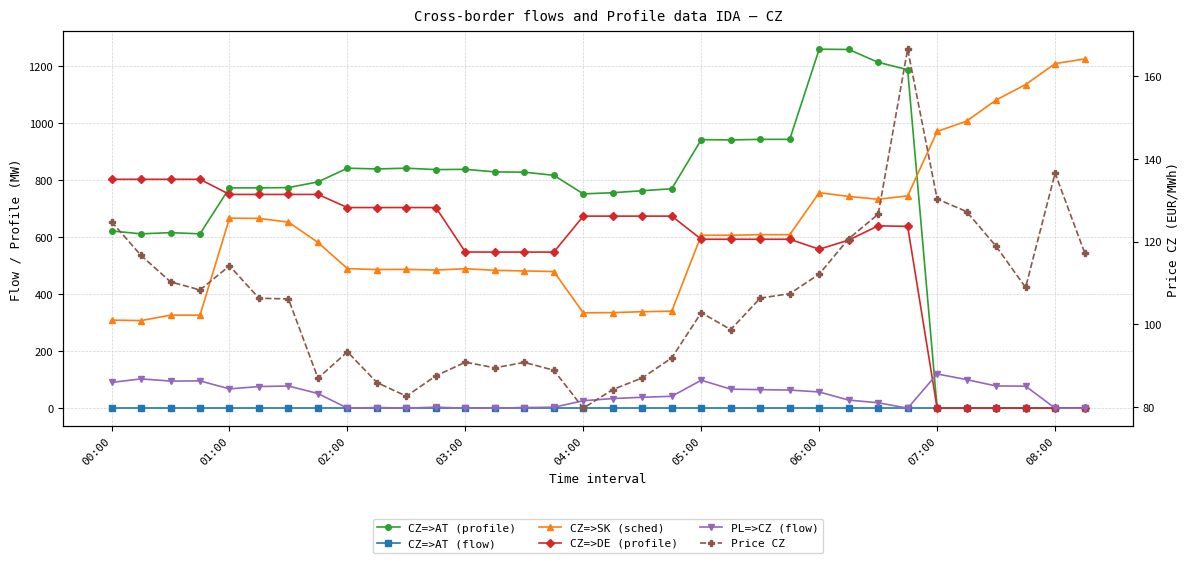

What is the value of the Price CZ point at the 33rd from the left?

136.5